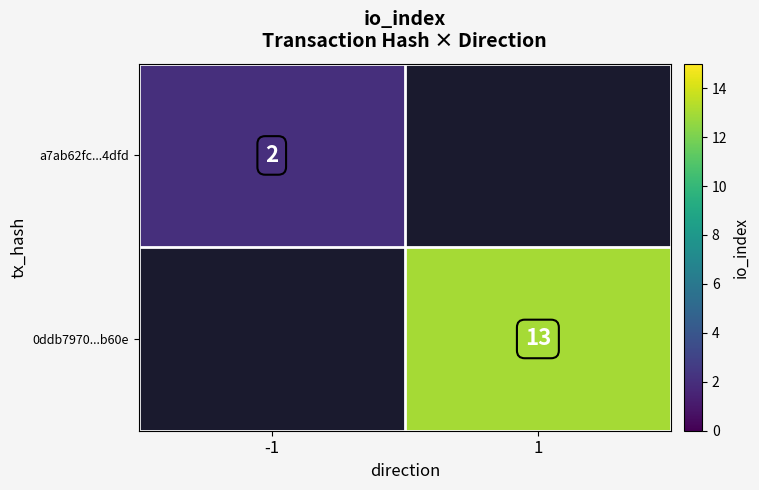

Is it true that a7ab62fc...4dfd equals 3 at -1?

False